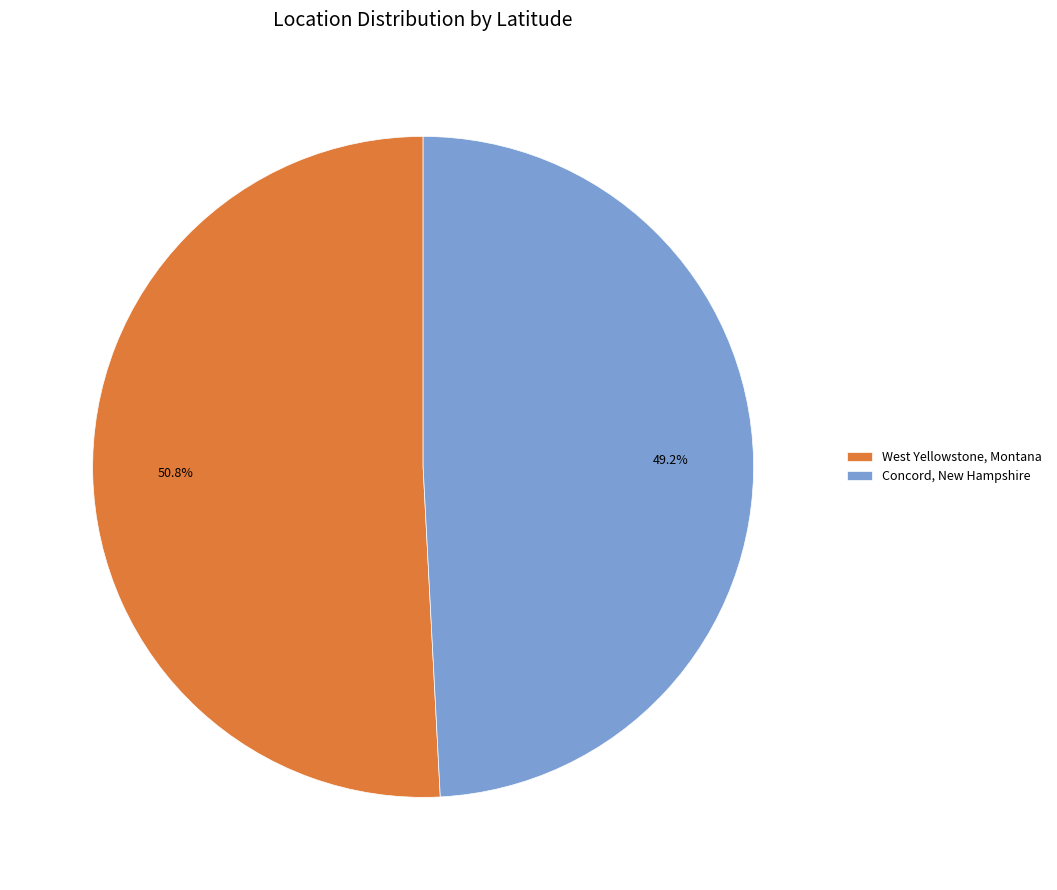

How many slices are in this pie chart?

2